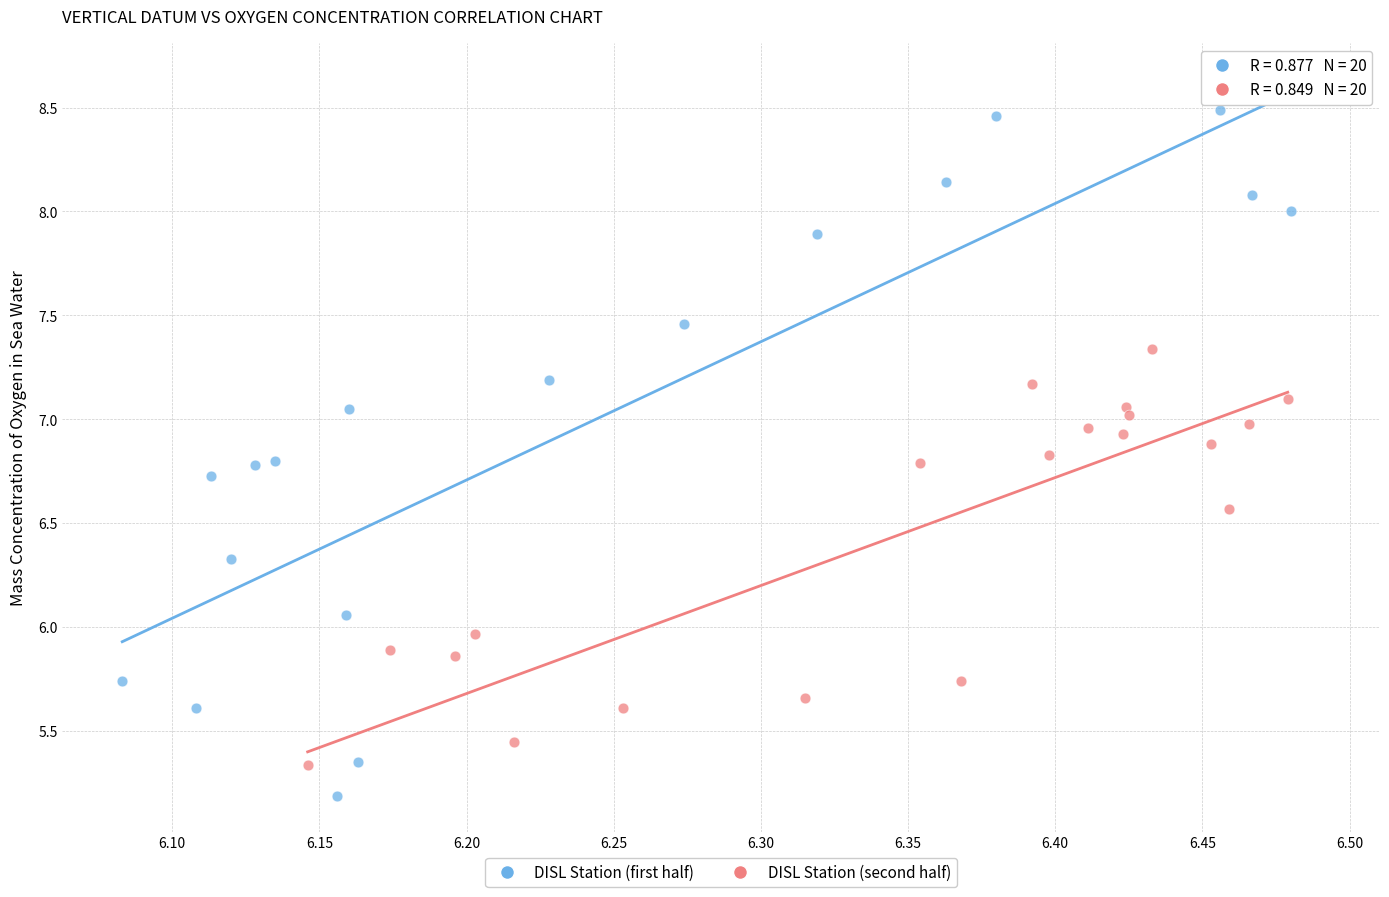

Which series contains the highest Y value?

DISL Station (first half)